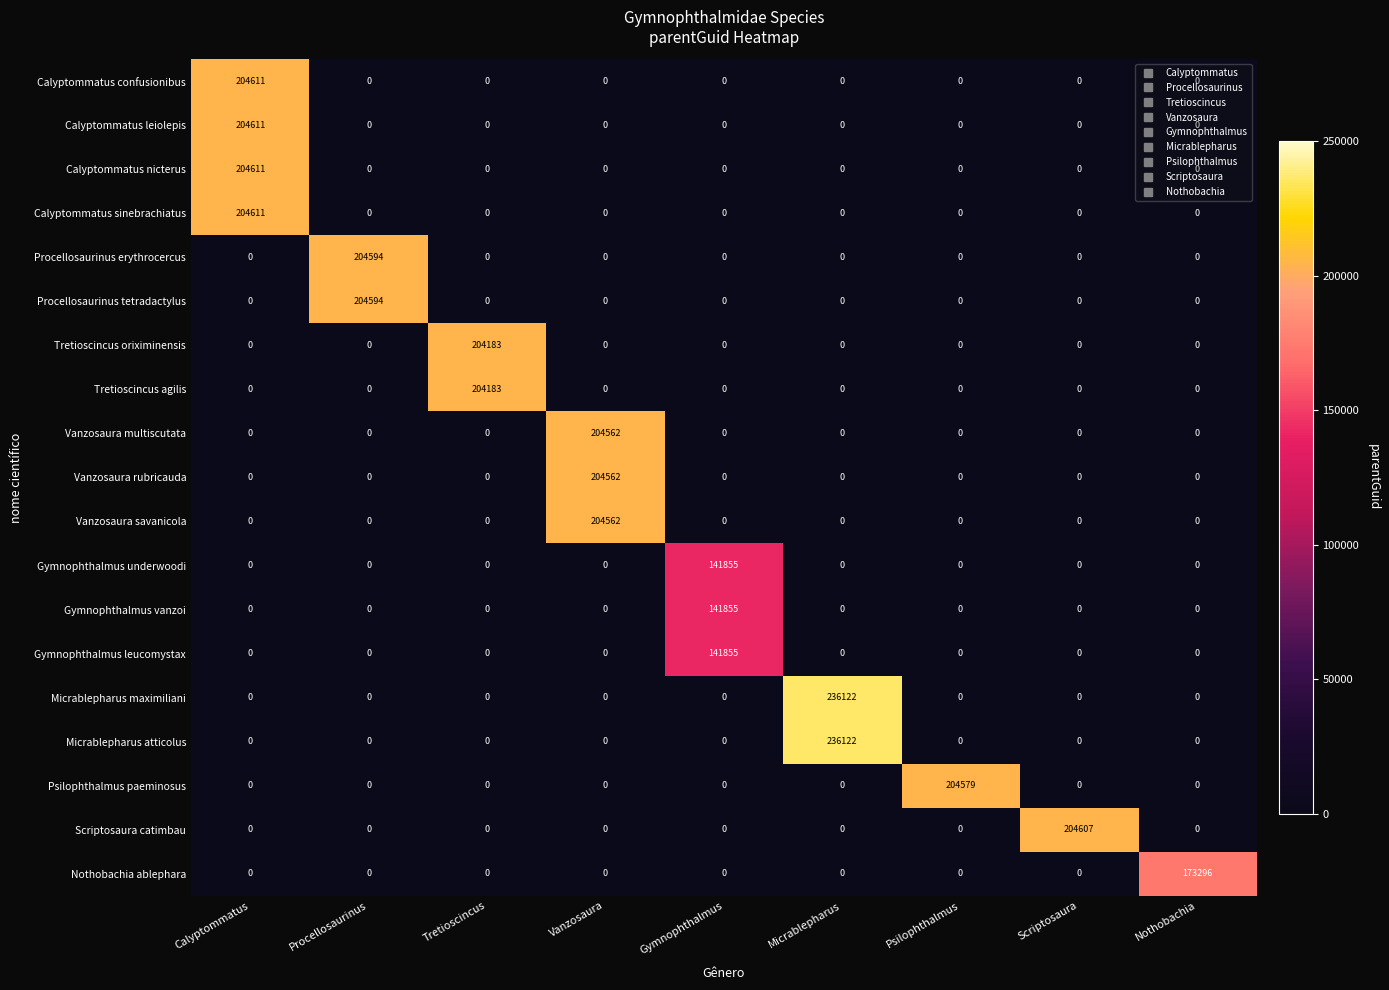

Which series changed the most between Tretioscincus and Psilophthalmus?

Psilophthalmus paeminosus